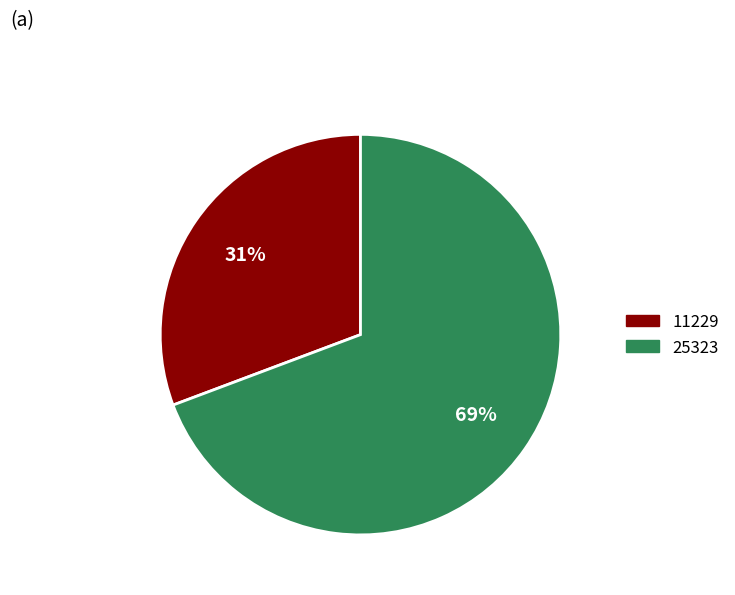

How many segments does this pie chart have?

2